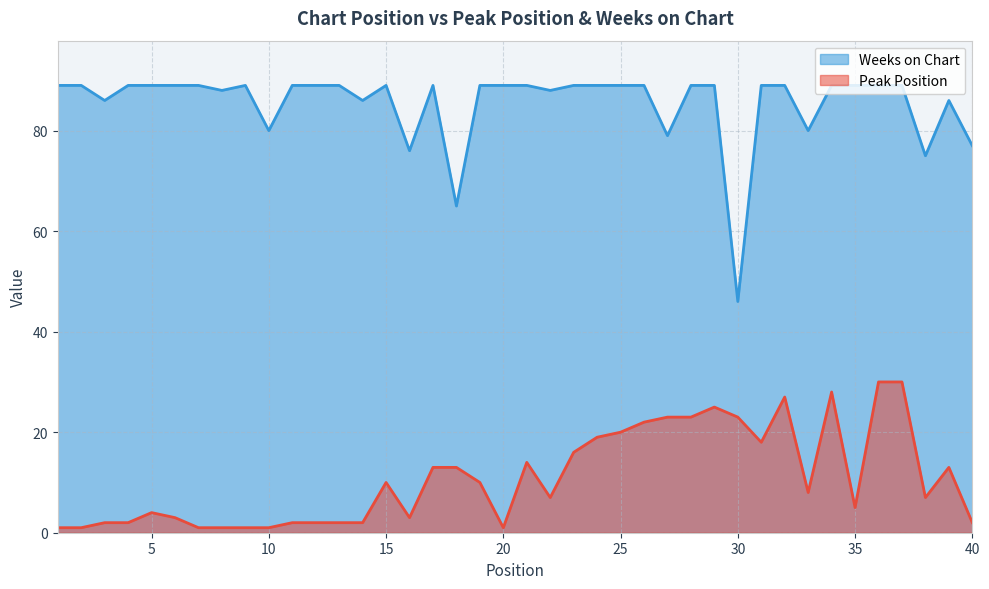

In Peak Position, how many points are lower than both neighbors (excluding endpoints)?

7